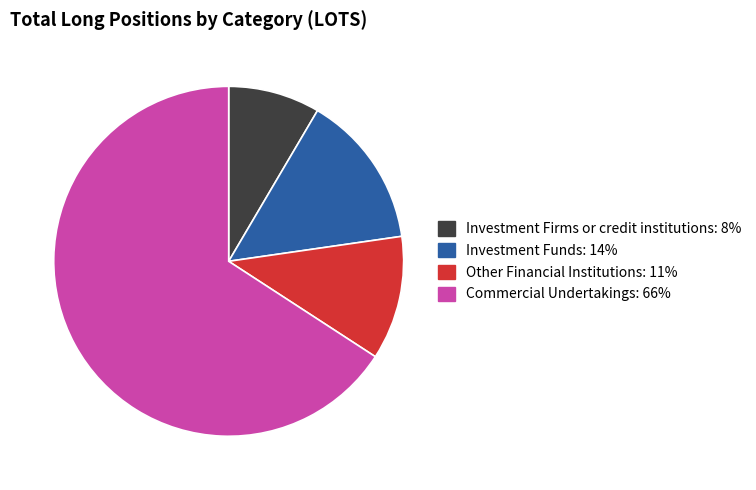

Which slice is the smallest?

Investment Firms or credit institutions